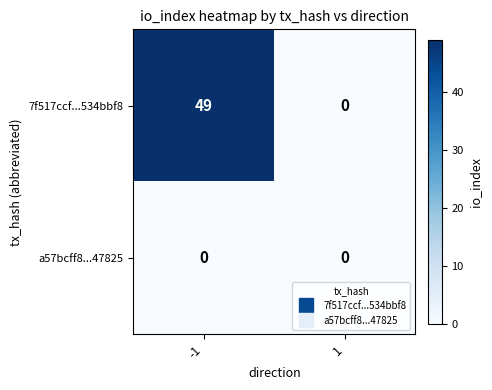

At -1, list the series in order from smallest to largest.

a57bcff8...47825, 7f517ccf...534bbf8